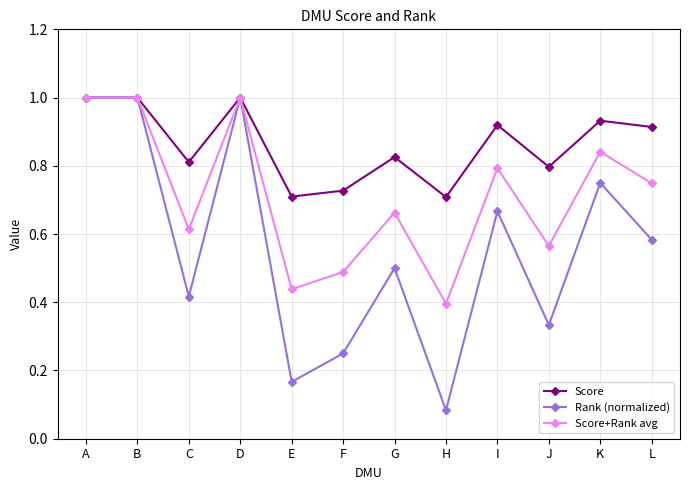

Count the Score+Rank avg values in the range 0 to 1.

12